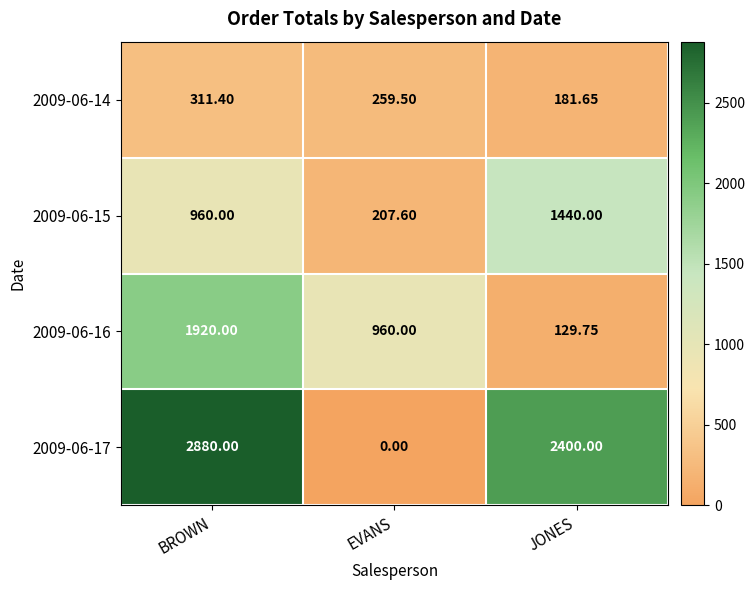

At which category is the sum across all series the highest?

BROWN